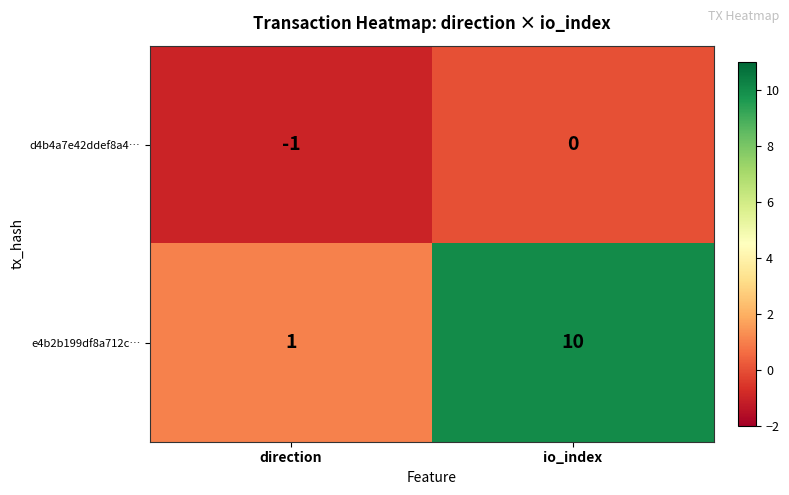

At which category does the chart reach its minimum across all series?

direction